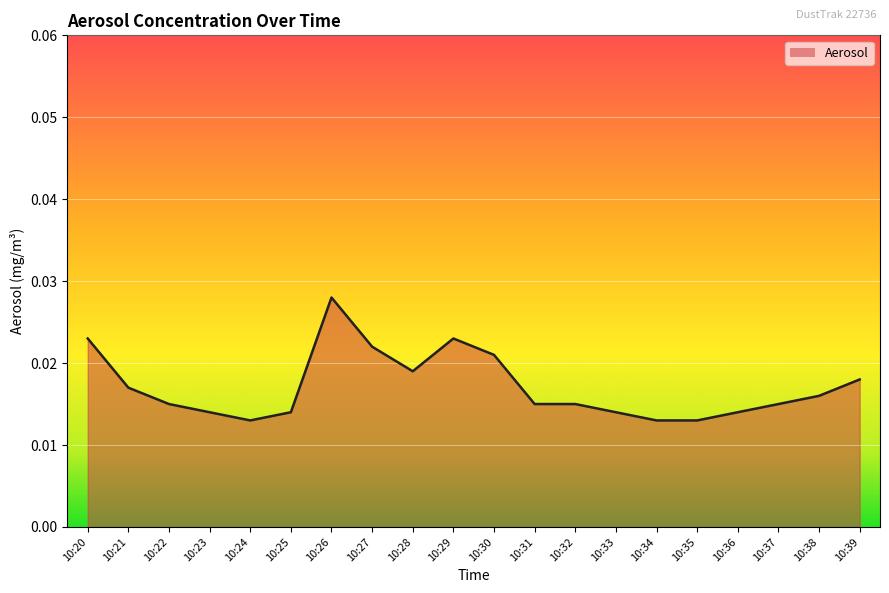

At which category does the data reach its first local peak?

10:26